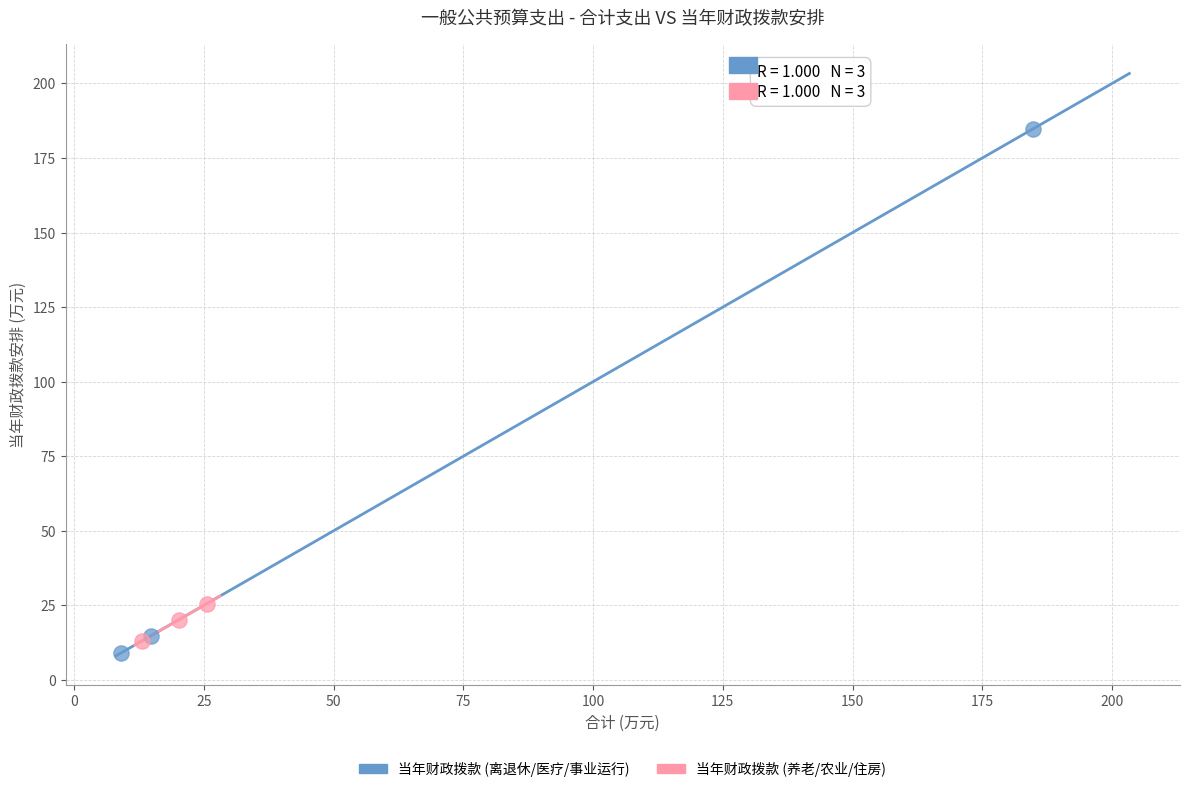

Which series reaches the maximum Y coordinate?

当年财政拨款 (离退休/医疗/事业运行)